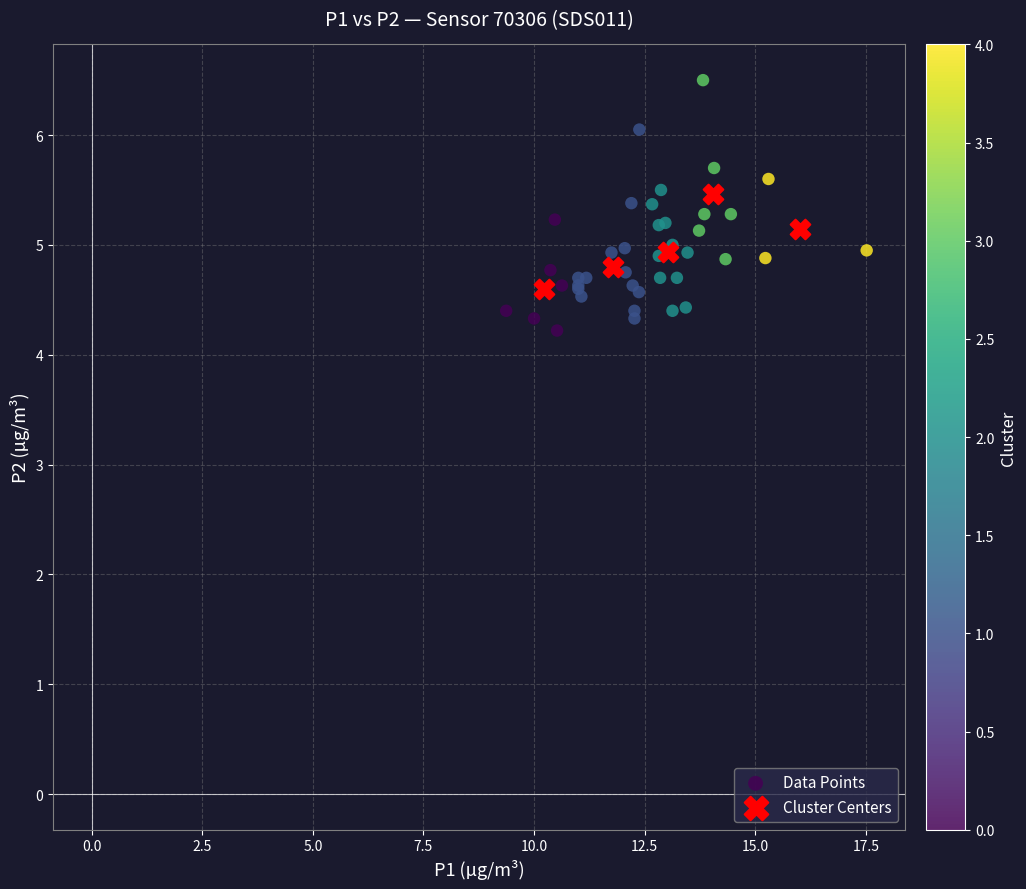

Which series has the widest spread of Y values?

Data Points